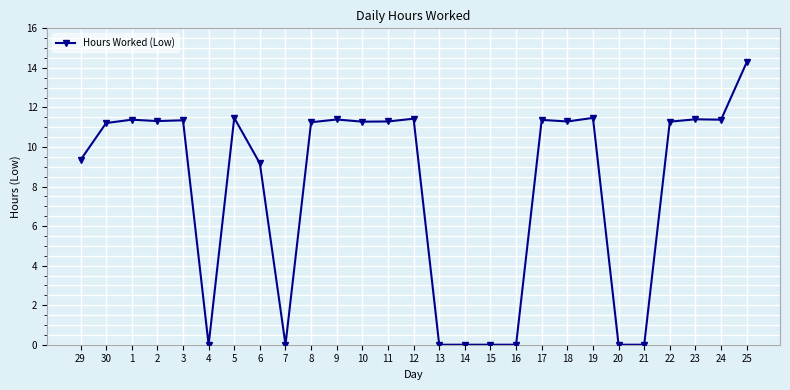

What is the difference between the maximum and minimum values?

14.3